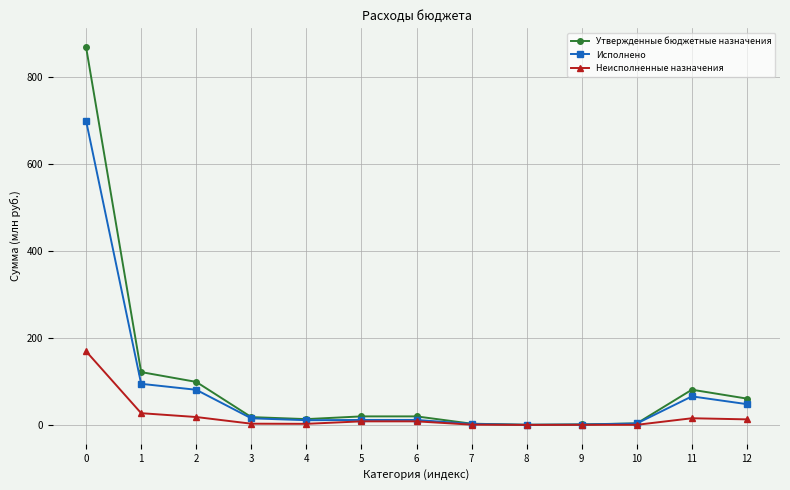

Count the number of categories in the chart.

13